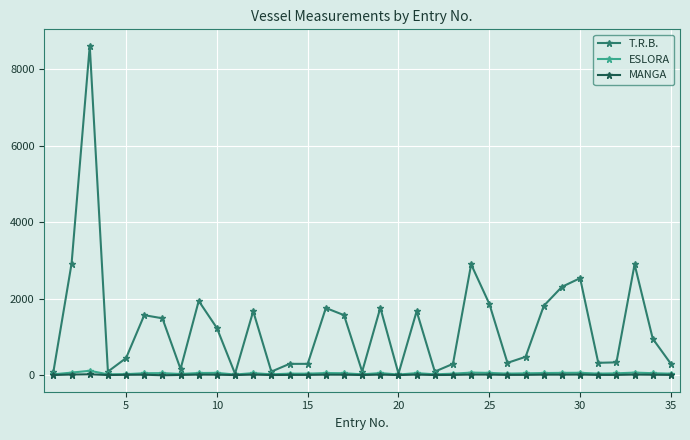

Which series has the largest total across all categories?

T.R.B.